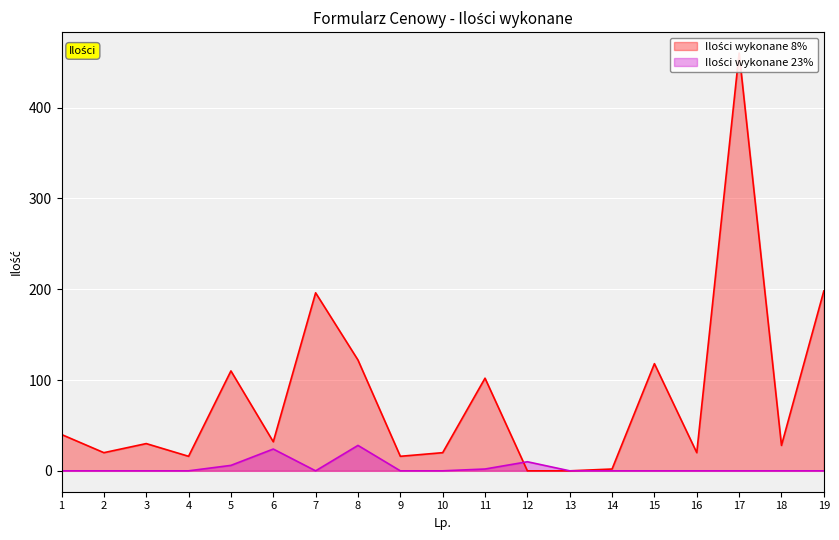

What is the sum of all Ilości wykonane 8% values?

1530